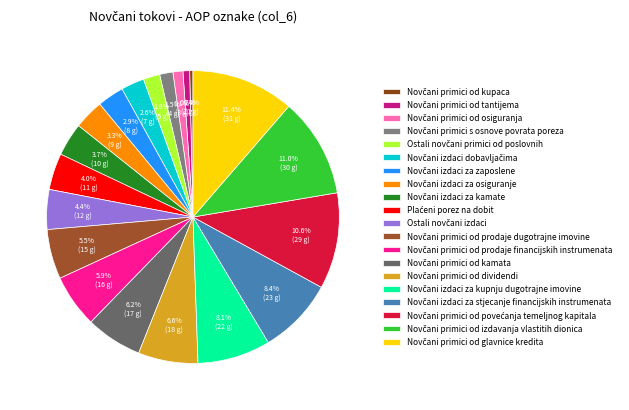

Is it true that Novčani izdaci za kamate is 16% of the pie?

False